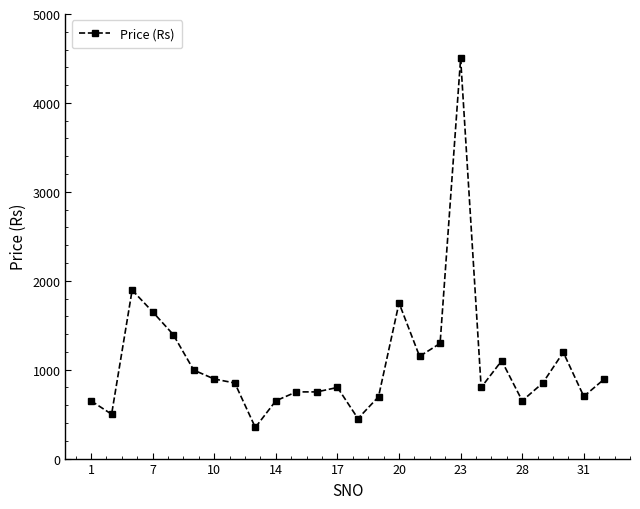

True or false: the data has more than 1 interior local peaks.

True